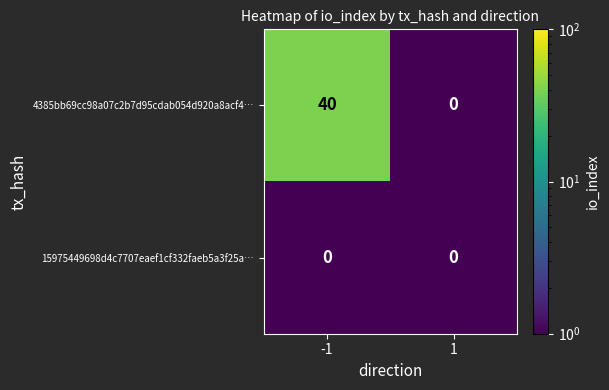

Is the value of 4385bb69cc98a07c2b7d95cdab054d920a8acf4… at -1 greater than the value of 15975449698d4c7707eaef1cf332faeb5a3f25a… at -1?

Yes